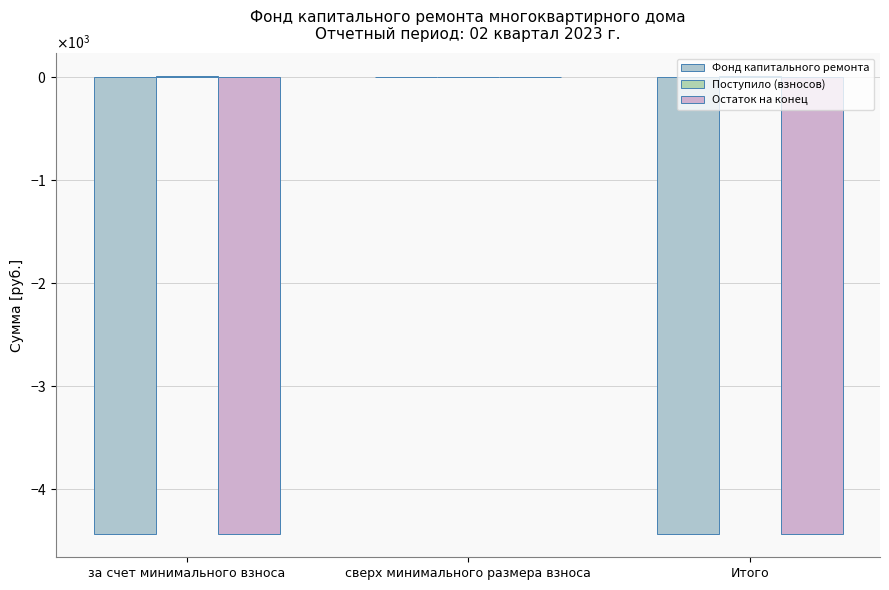

Does the chart contain stacked bars?

No